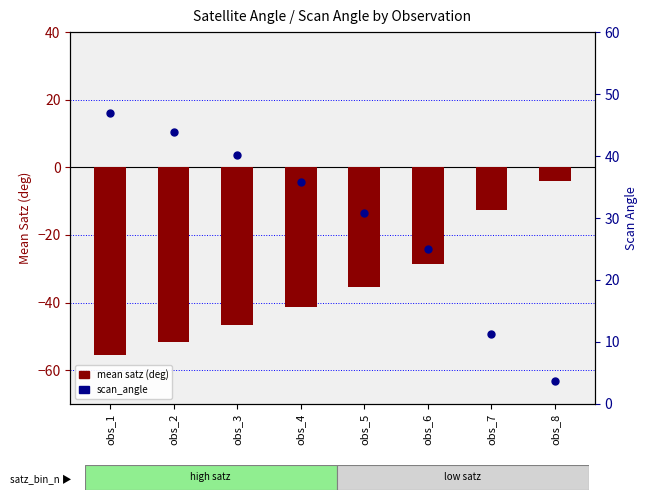

Which series has the widest spread of Y values?

mean satz (deg)